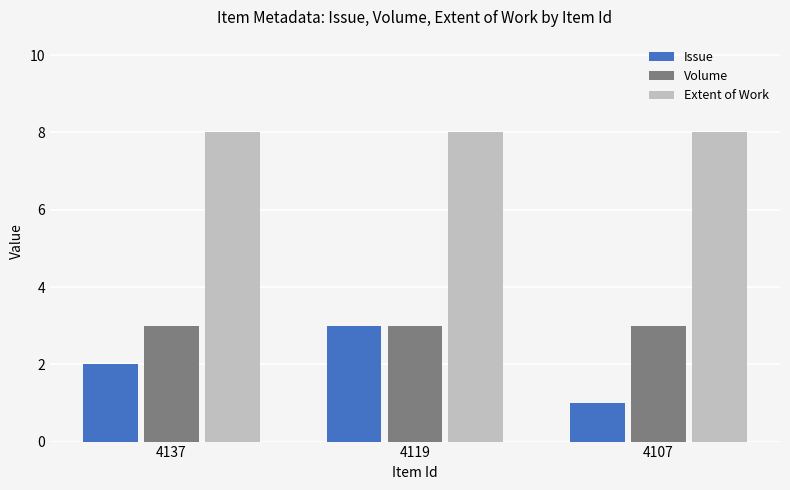

Is it true that Extent of Work equals 8 at 4119?

True